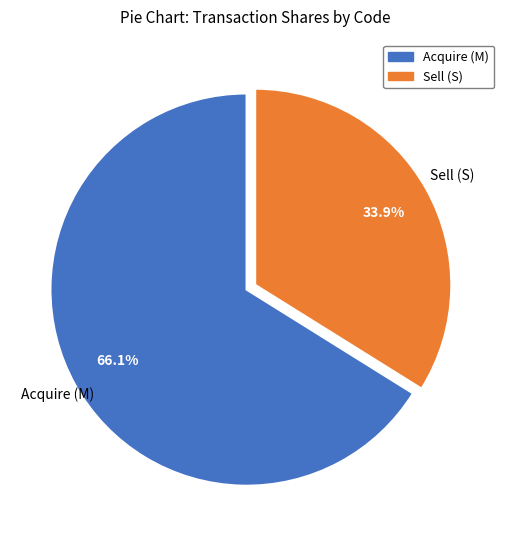

Is there a majority slice in this chart?

Yes